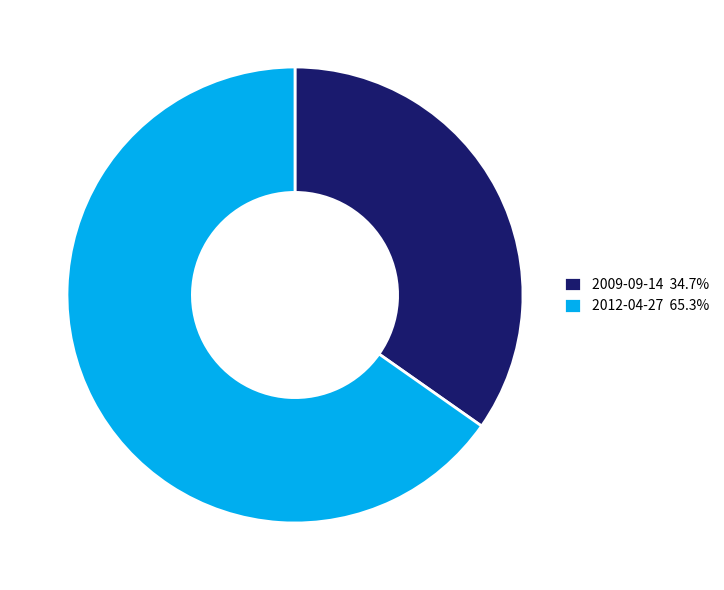

The 2009-09-14 slice represents 41% of the pie. True or false?

False